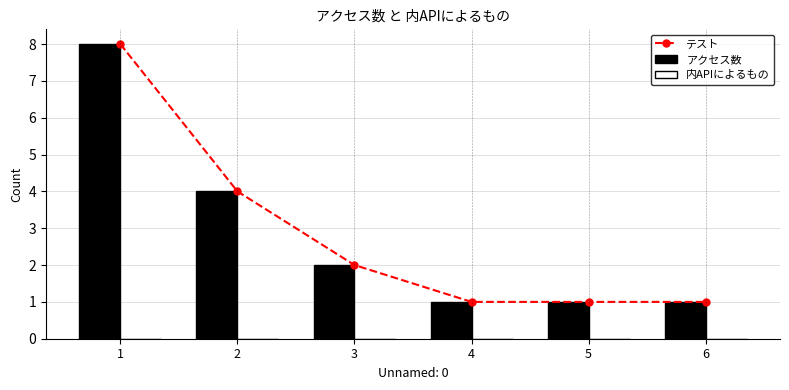

Reading left to right, transcribe all the data shown in this chart.

テスト: 1=8	2=4	3=2	4=1	5=1	6=1
アクセス数: 1=8	2=4	3=2	4=1	5=1	6=1
内APIによるもの: 1=0	2=0	3=0	4=0	5=0	6=0